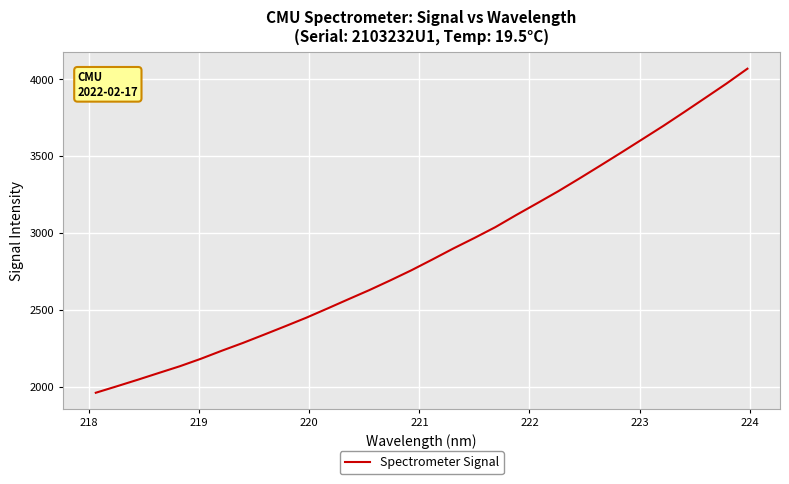

What is the maximum value shown in the chart?

4068.9